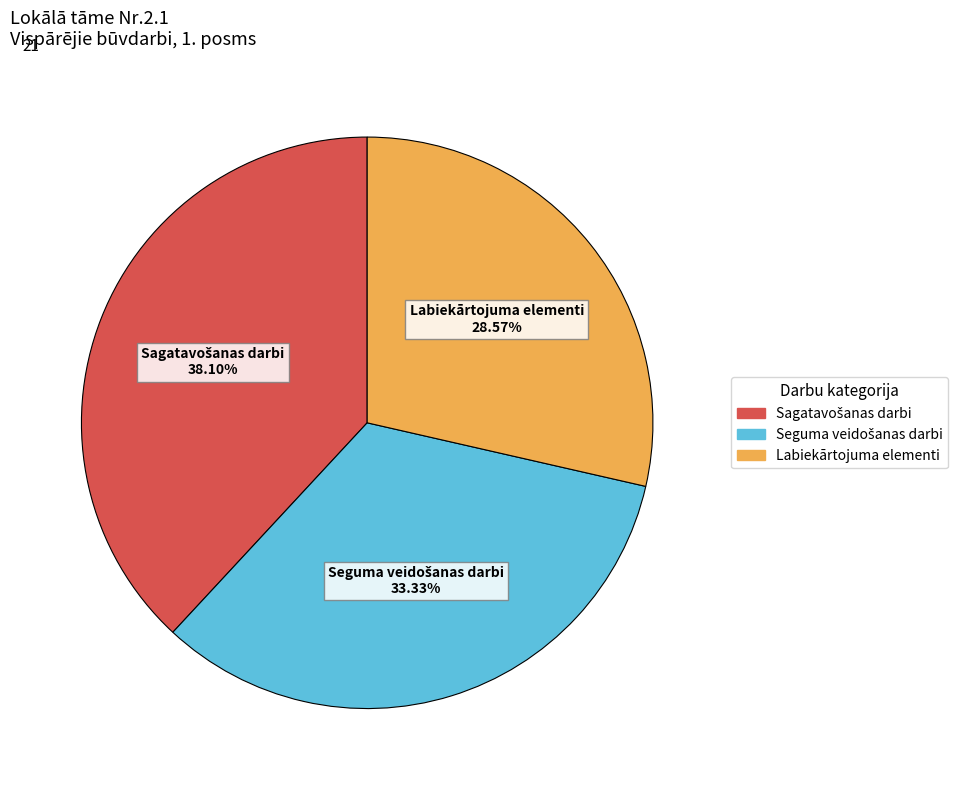

Is there a majority slice in this chart?

No